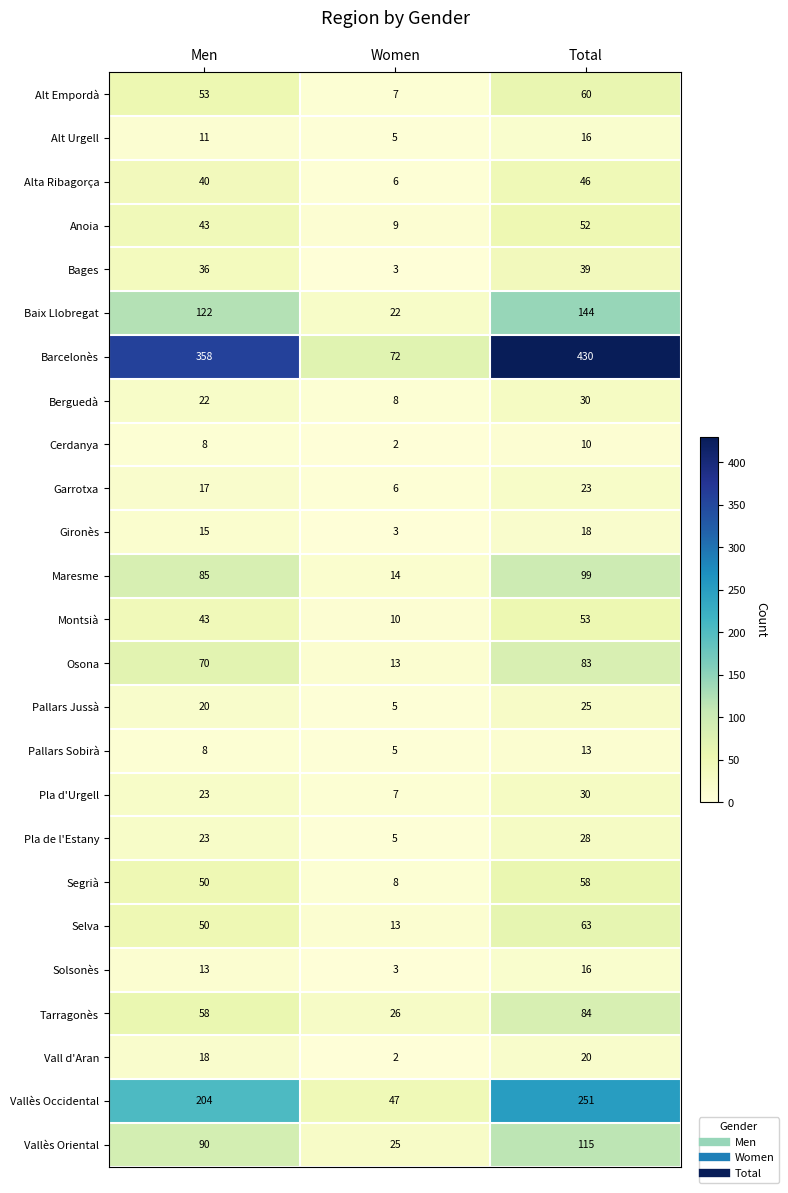

What is the sum of the Osona values at Women and Total?

96